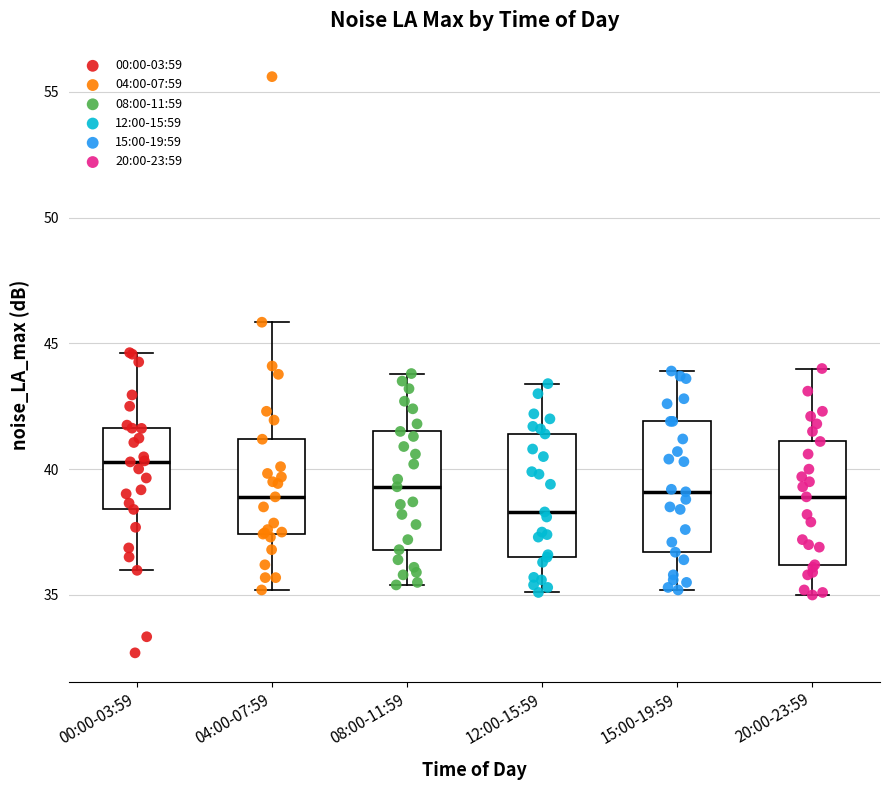

Reading left to right, read every box against the y-axis: the position of its median line, the range the box covers, and the ends of its whiskers. The values are not printed on the chart, so give them approximately, as read against the axis.

00:00-03:59: median 40.5, box 38.5 to 41.5, whiskers 36.0 to 44.5
04:00-07:59: median 39.0, box 37.5 to 41.0, whiskers 35.0 to 46.0
08:00-11:59: median 39.5, box 37.0 to 41.5, whiskers 35.5 to 44.0
12:00-15:59: median 38.5, box 36.5 to 41.5, whiskers 35.0 to 43.5
15:00-19:59: median 39.0, box 36.5 to 42.0, whiskers 35.0 to 44.0
20:00-23:59: median 39.0, box 36.0 to 41.0, whiskers 35.0 to 44.0